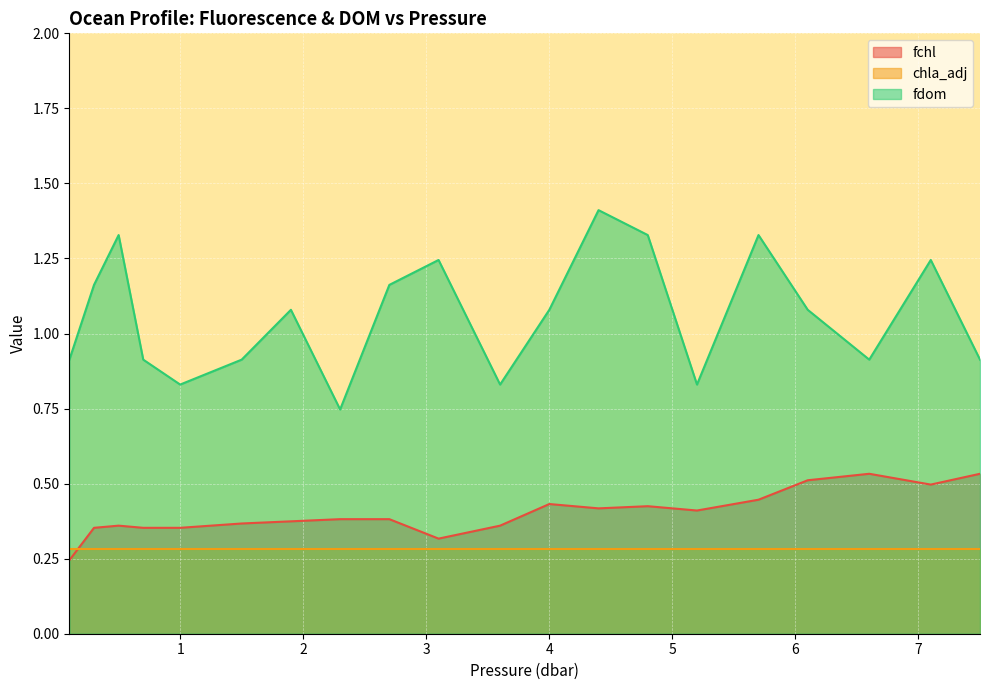

What is the label of the 6th point from the left?

1.5